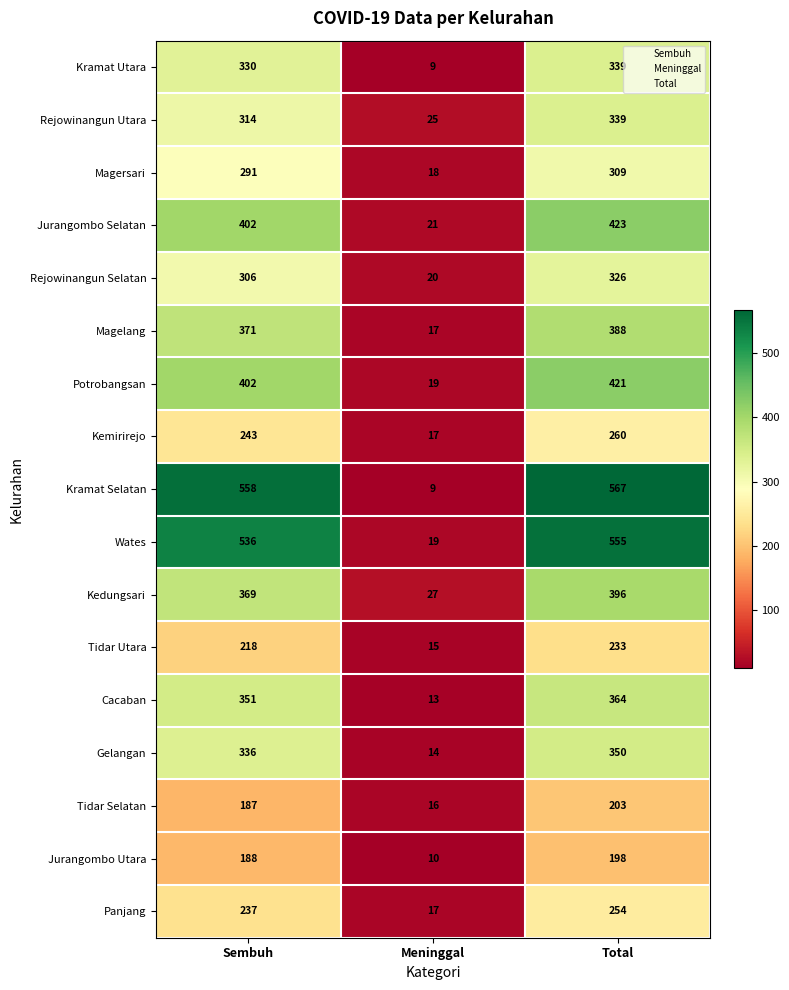

How many categories are shown in the chart?

3